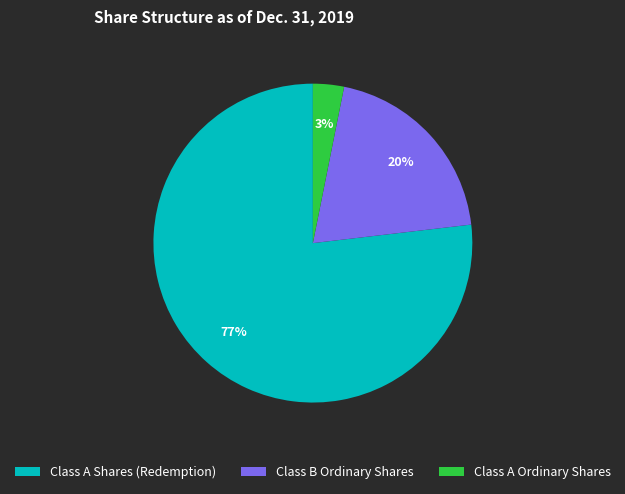

Is the sum of Class A Ordinary Shares and Class B Ordinary Shares greater than half?

No